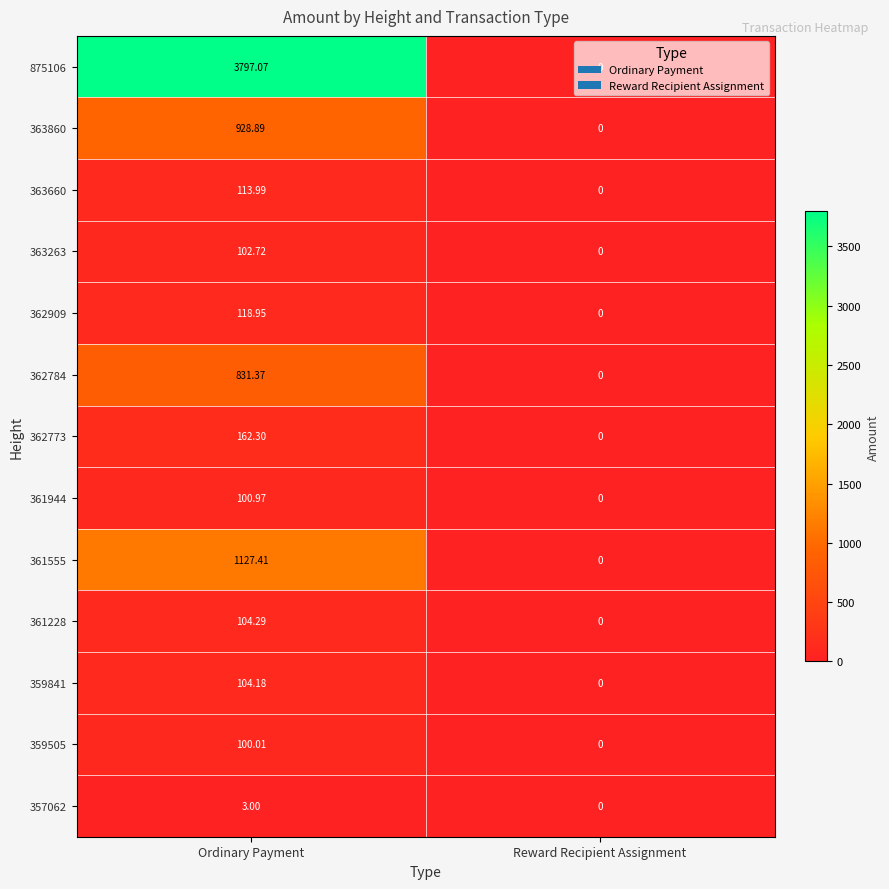

At how many categories does at least one series exceed 3604?

1